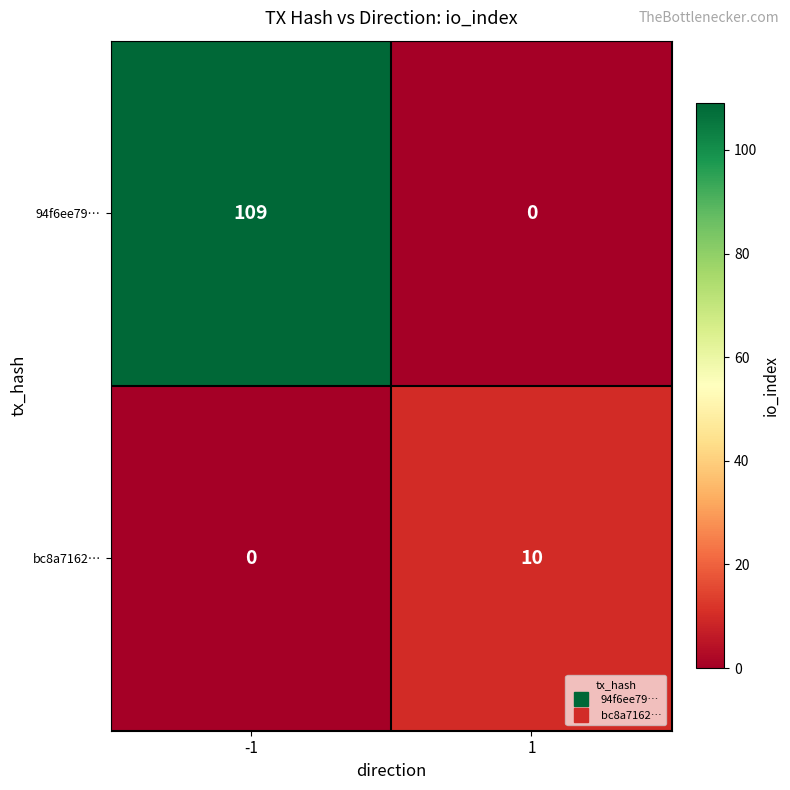

Which series has the largest total across all categories?

94f6ee79…